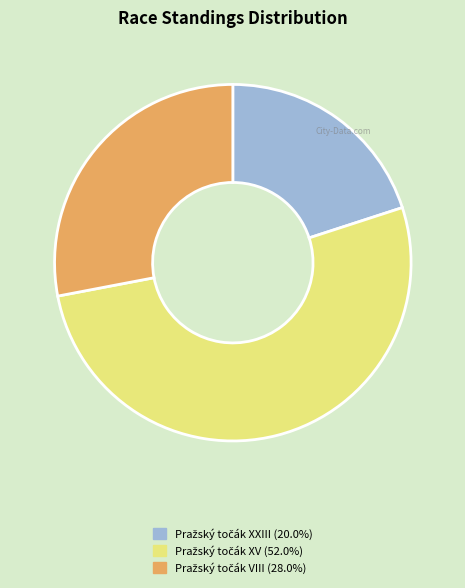

Is there a majority slice in this chart?

Yes